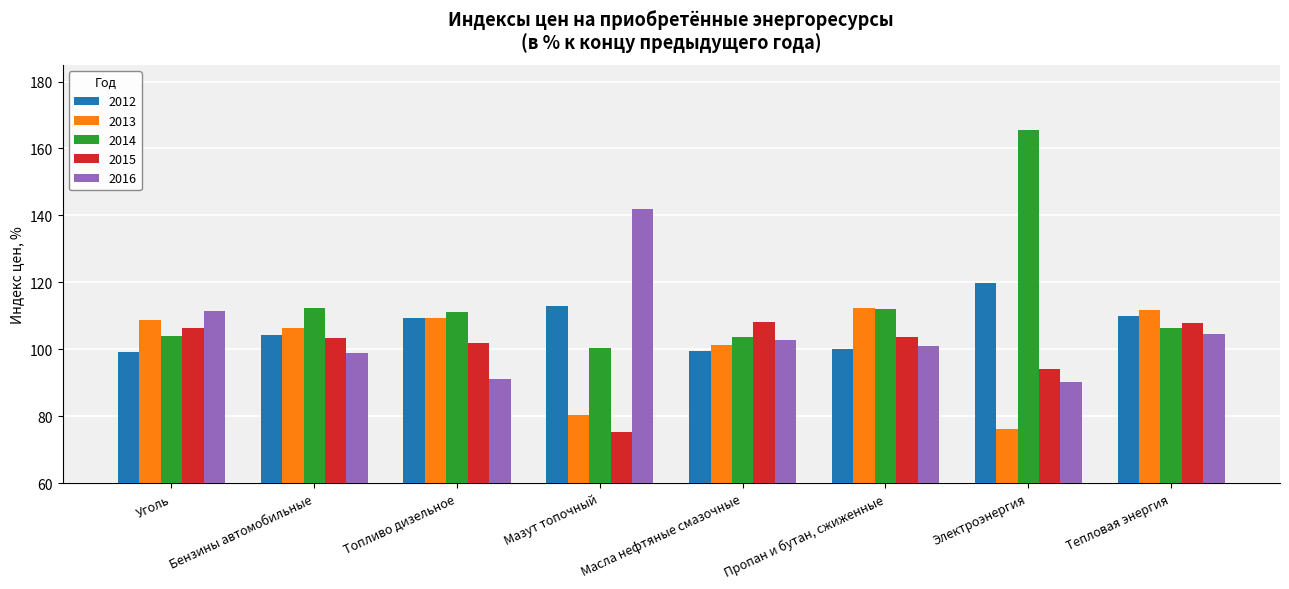

What is the total value across all series at Масла нефтяные смазочные?

515.5